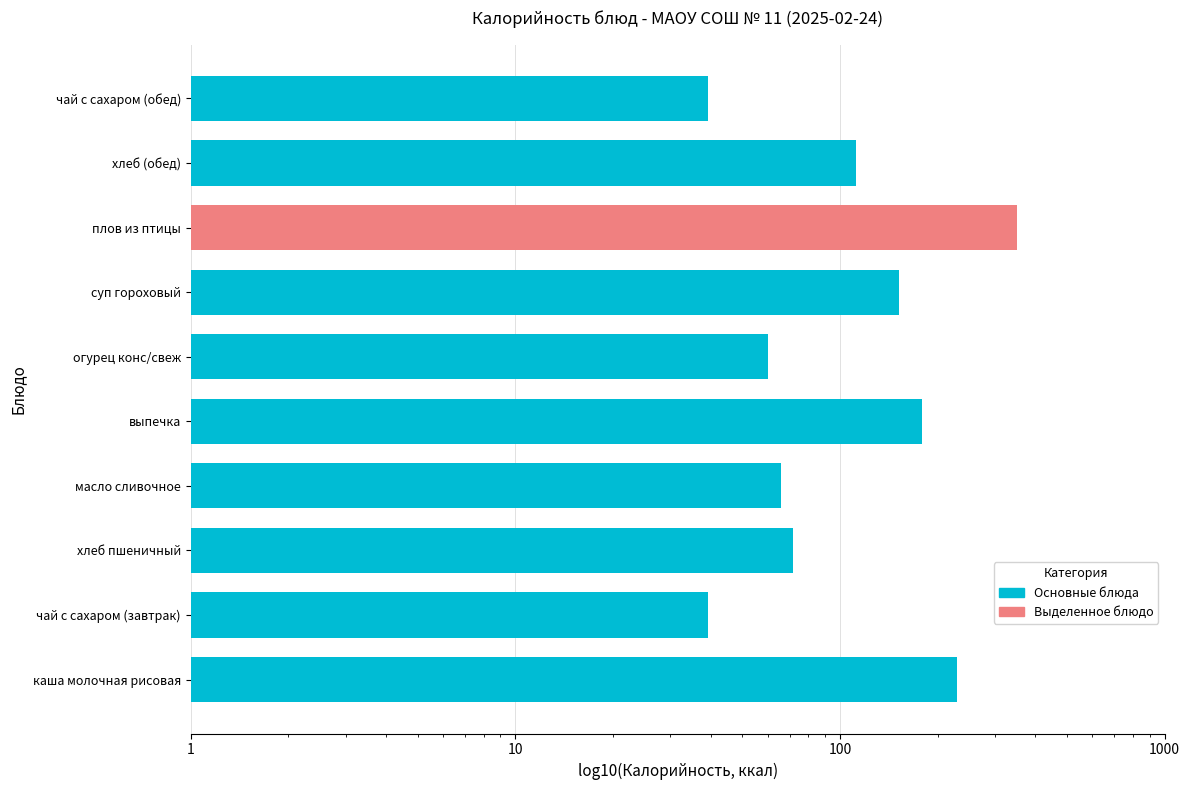

How many categories are shown in the chart?

10